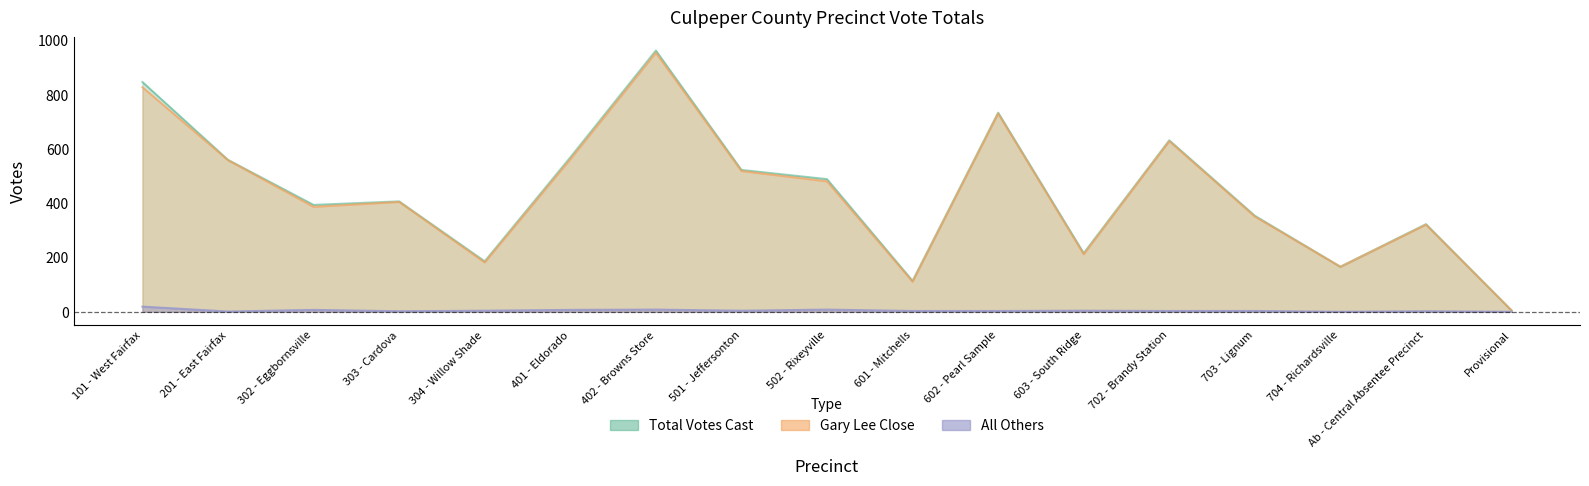

Which series has the largest total across all categories?

Total Votes Cast